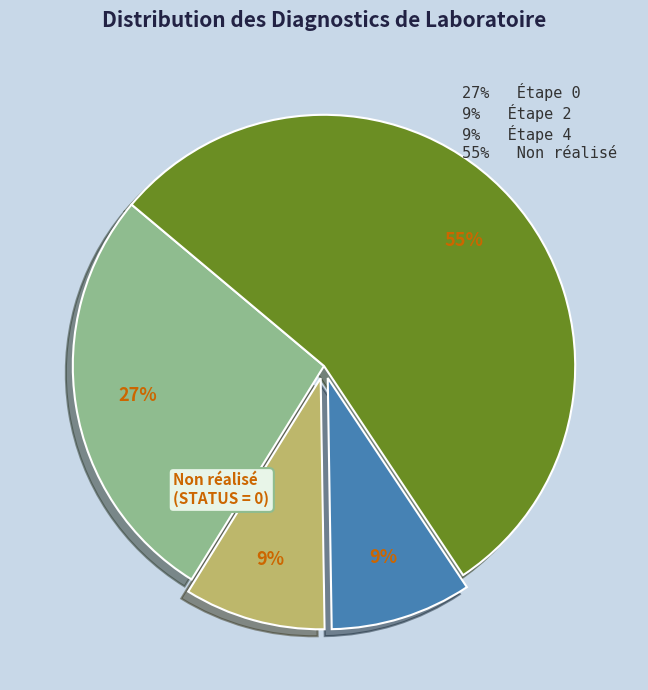

To the nearest percent, what is the average slice percentage?

25%